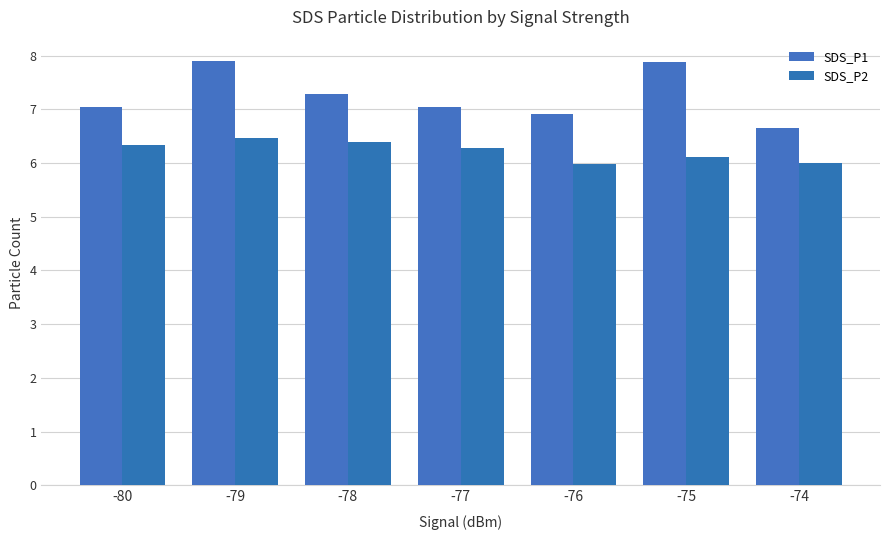

How many values in the SDS_P1 series are below 7?

2